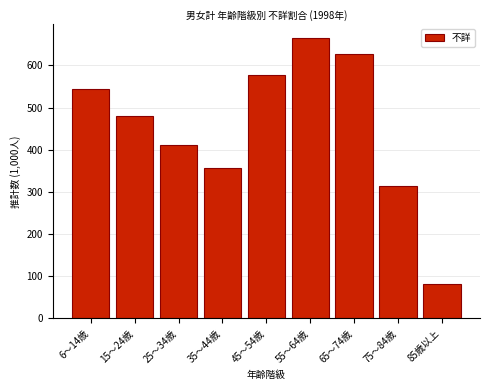

Reading left to right, transcribe all the data shown in this chart.

545	479	412	356	577	664	626	315	81